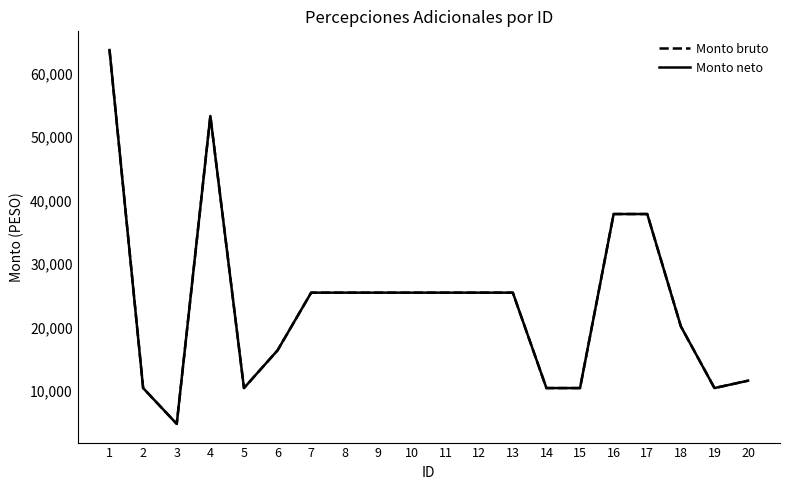

Is it true that Monto neto equals 54645.4 at 16?

False